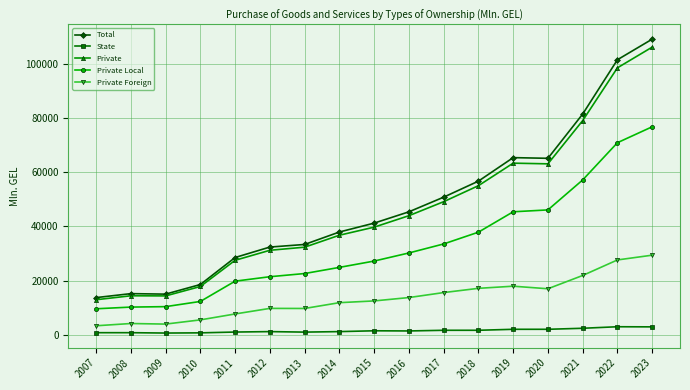

Read the Private value at 2017.

49084.7